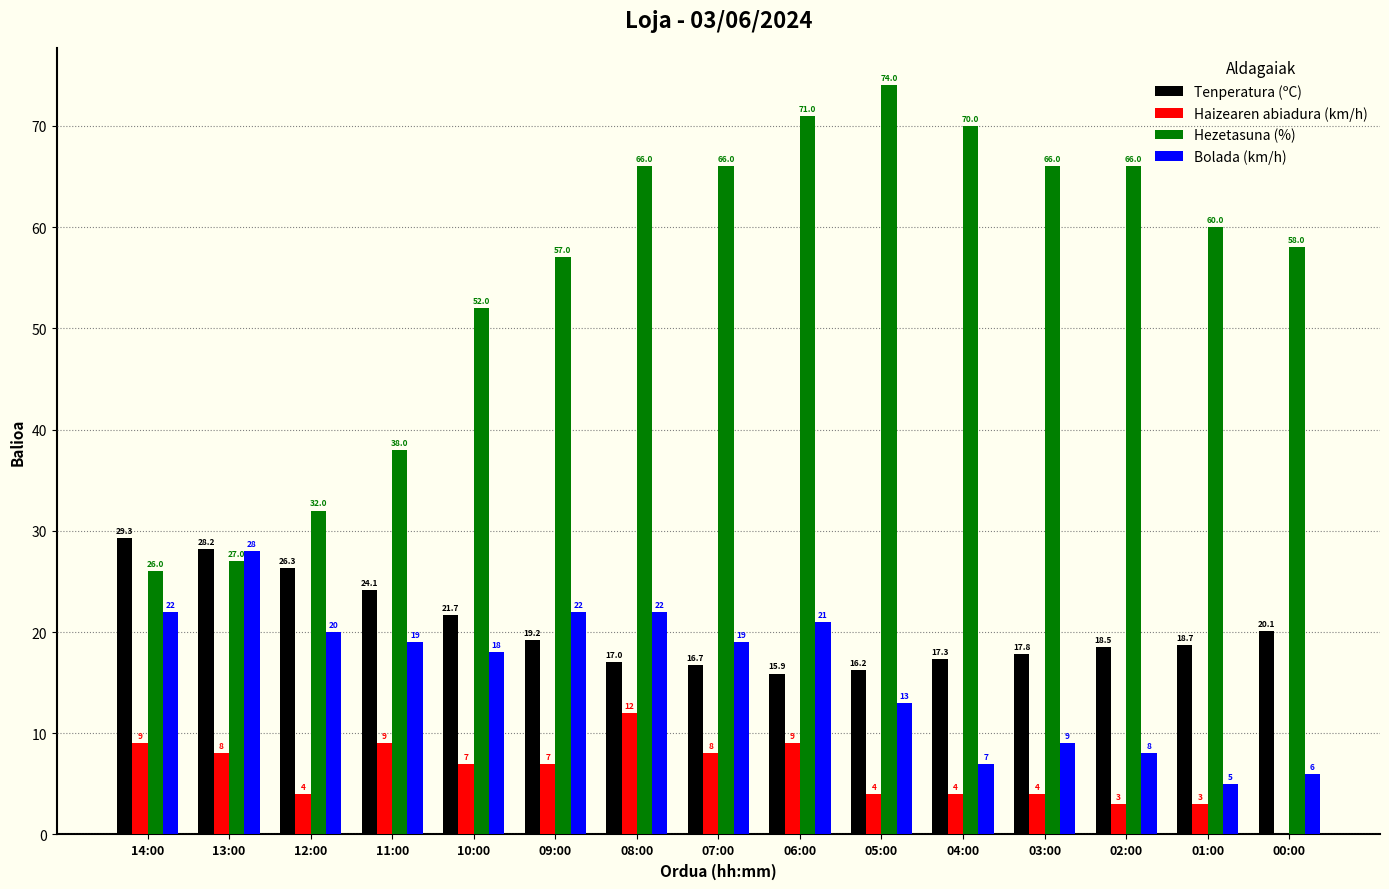

What is the sum of all Haizearen abiadura (km/h) values?

91.0